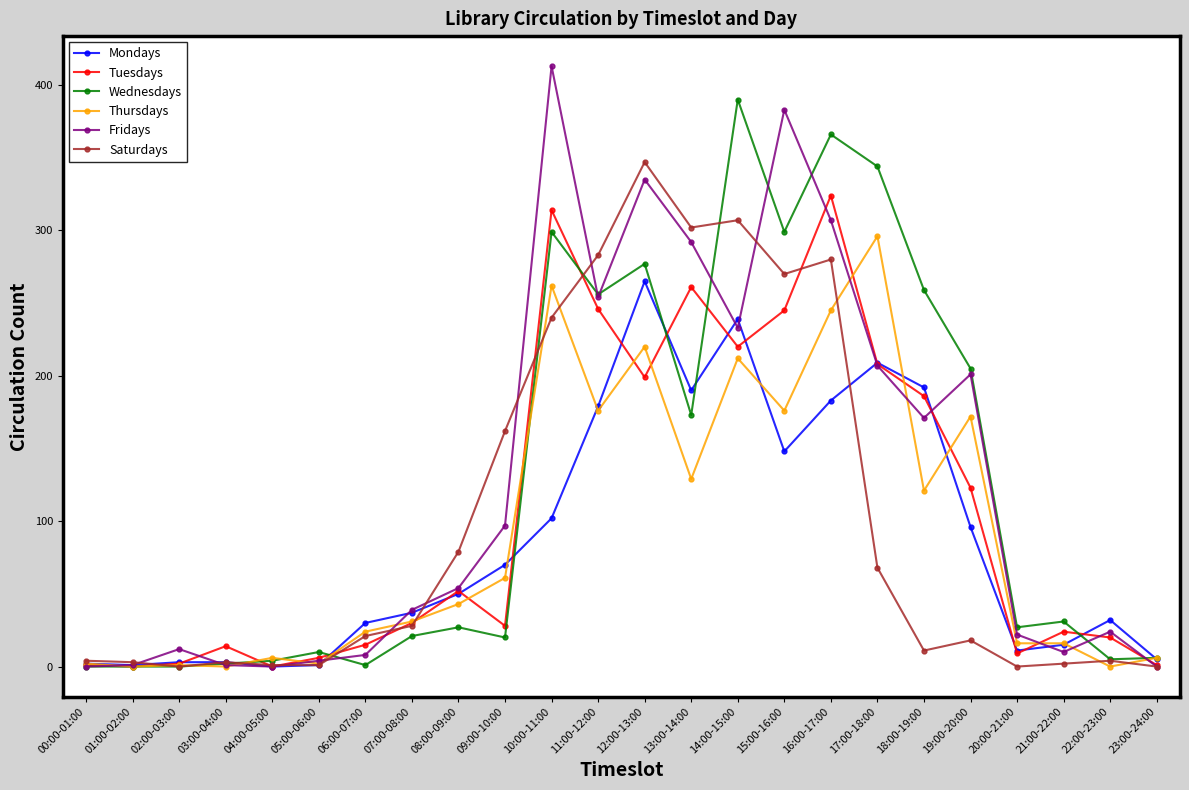

Is the value of Mondays at 22:00-23:00 greater than the value of Tuesdays at 03:00-04:00?

Yes